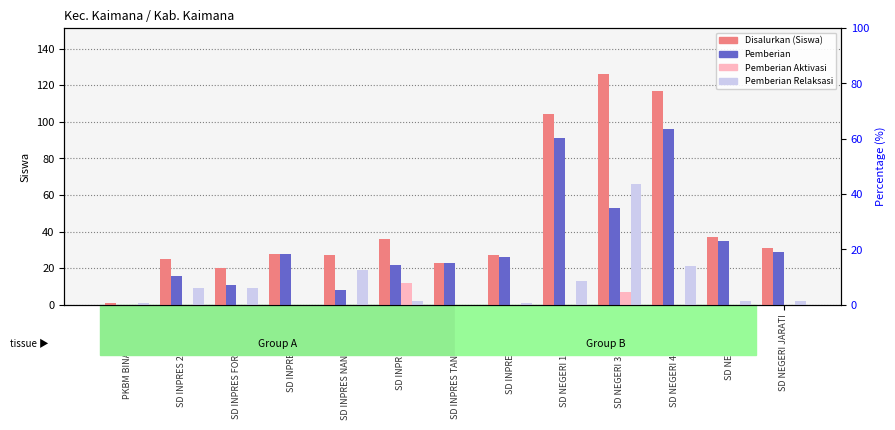

What is the minimum value for Disalurkan (Siswa)?

1